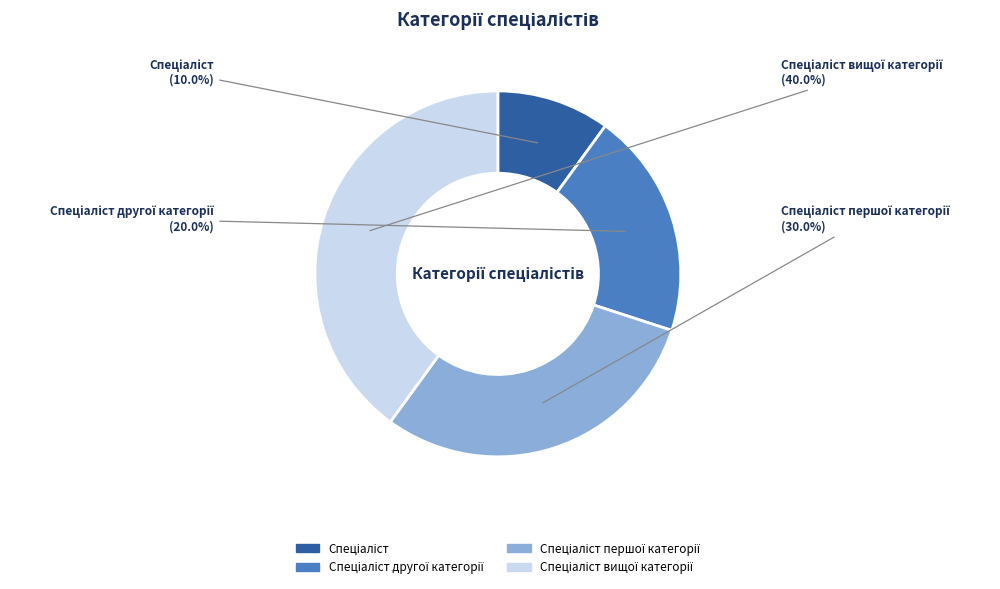

Is there any slice that represents more than half of the pie?

No